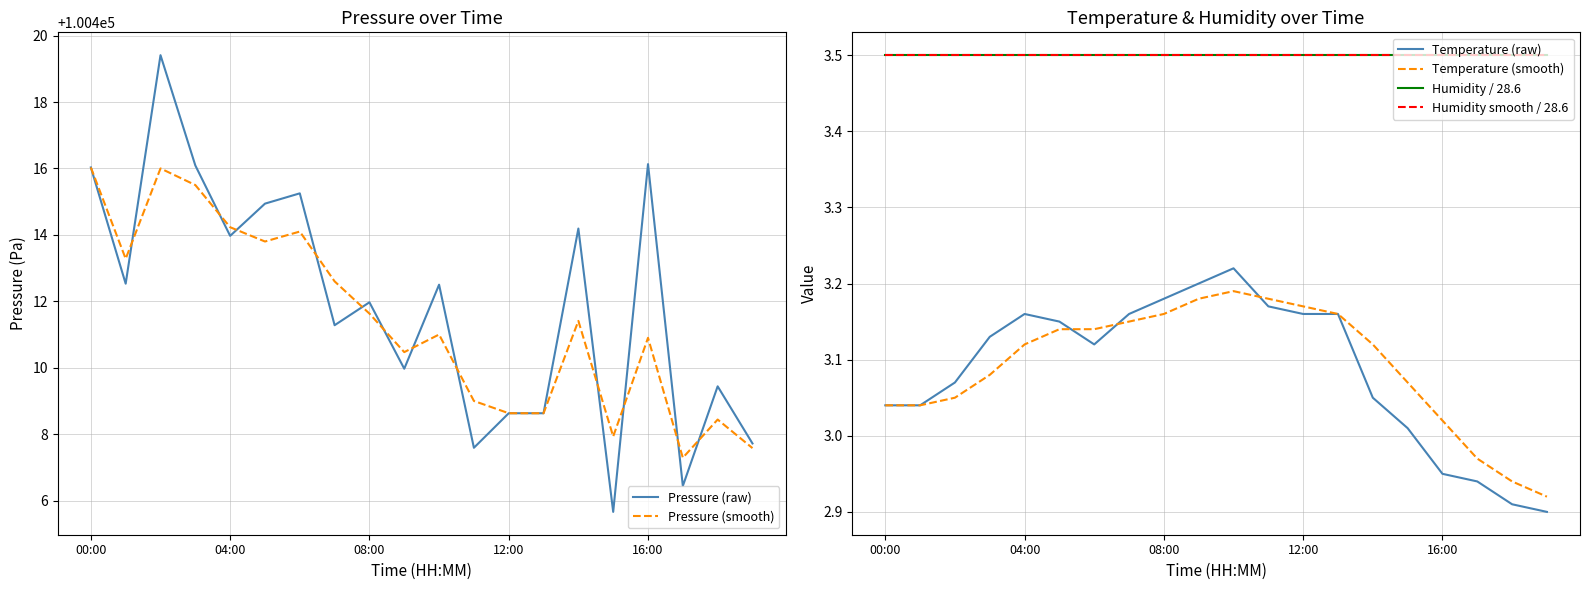

What are all the series names shown in the legend?

Pressure (raw), Pressure (smooth), Temperature (raw), Temperature (smooth), Humidity / 28.6, Humidity smooth / 28.6